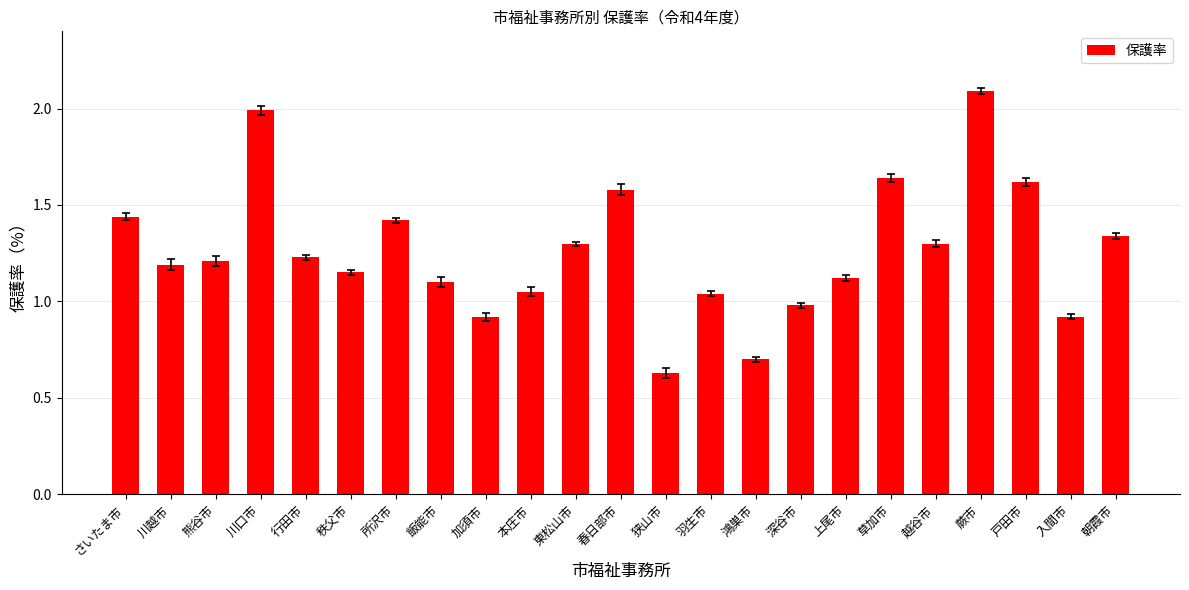

What is the change in value from 飯能市 to 入間市?

-0.2